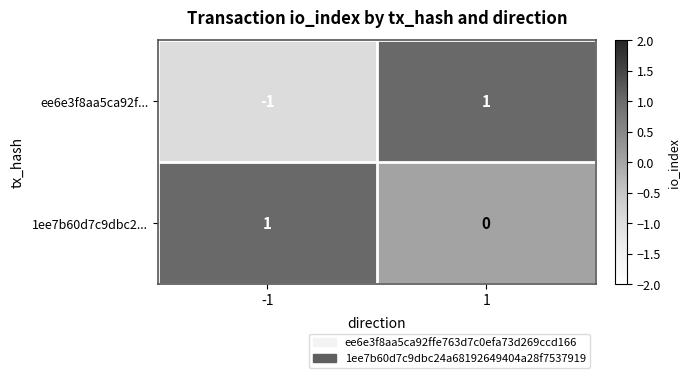

Which series has the largest total across all categories?

1ee7b60d7c9dbc2...